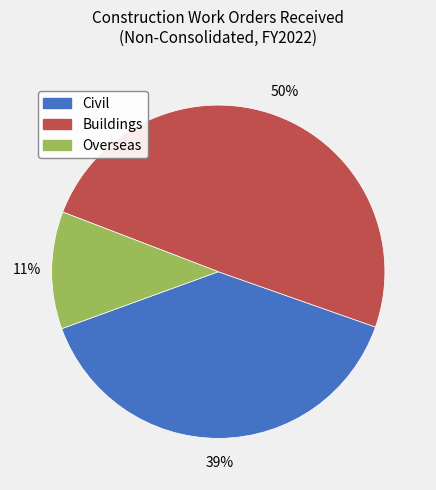

Rank the categories by value from lowest to highest.

Overseas, Civil, Buildings